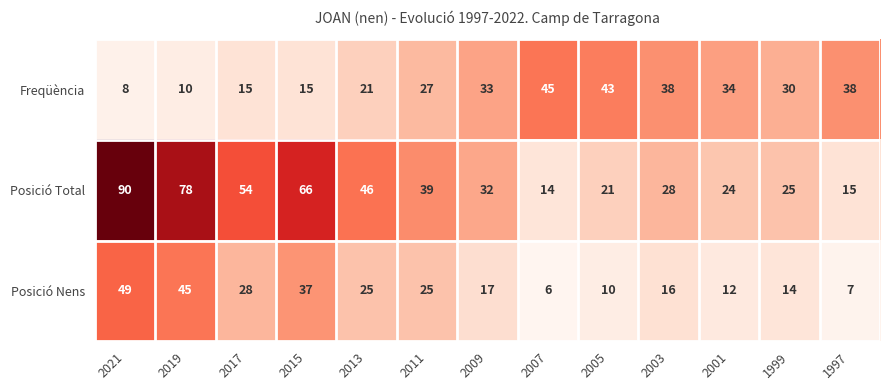

What is the difference between the second highest and minimum values in the Freqüència series?

35